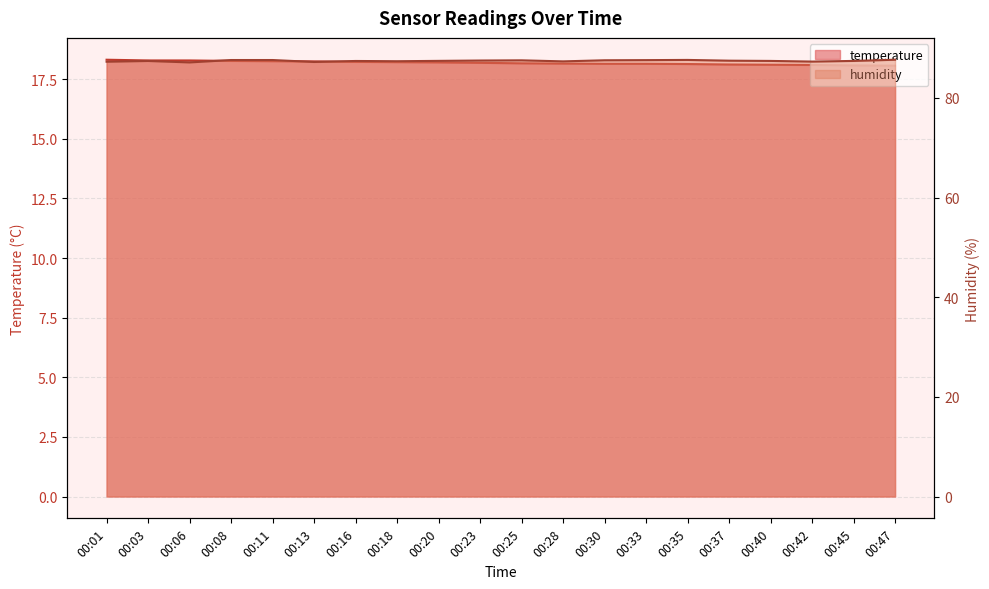

What are all the series names shown in the legend?

temperature, humidity